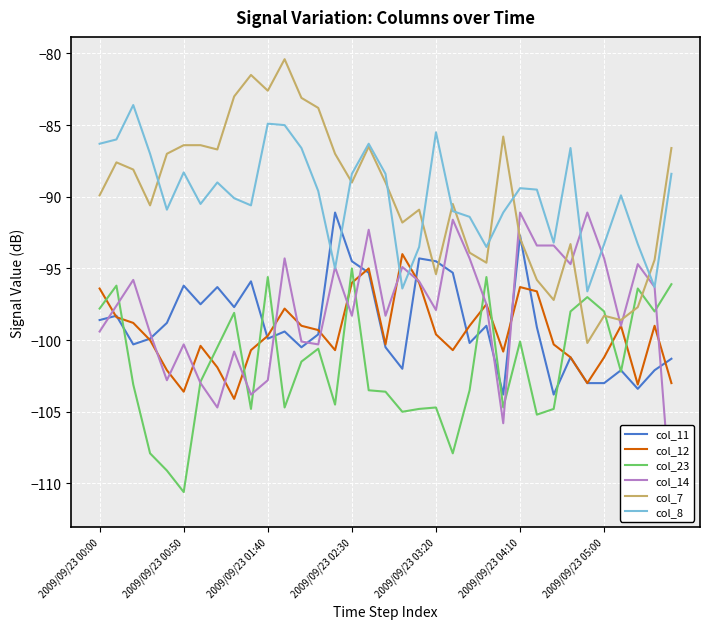

True or false: col_8 and col_7 cross at least once.

True